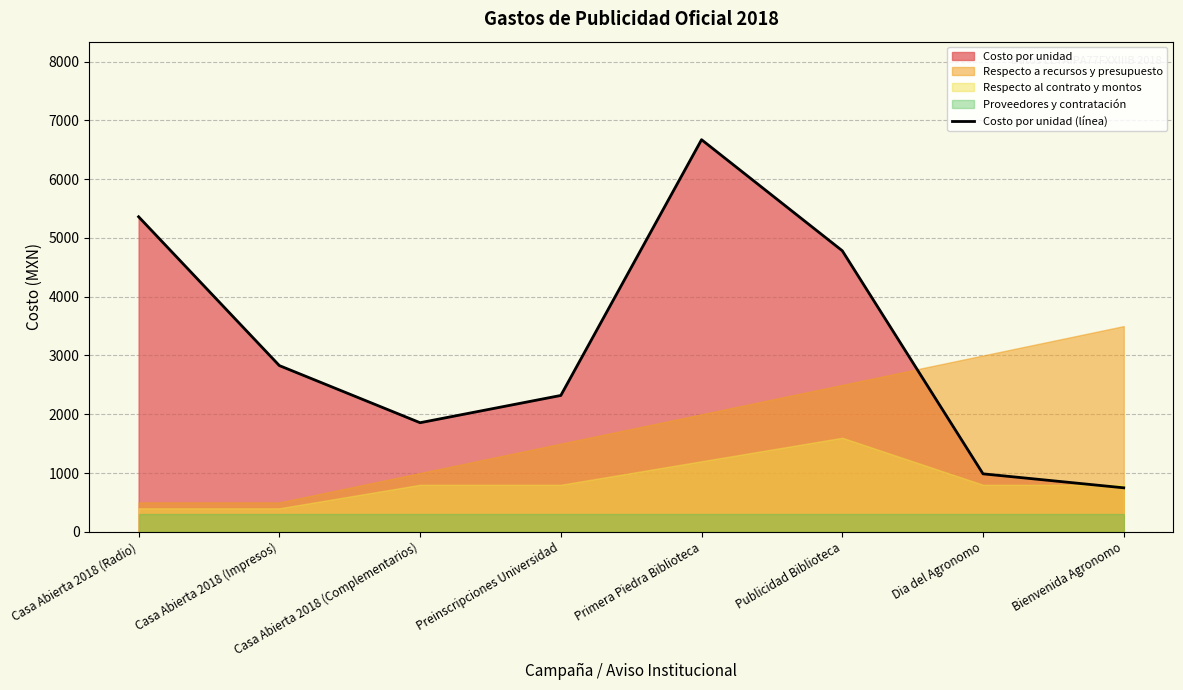

What is the difference between the values at Preinscripciones Universidad and Primera Piedra Biblioteca?

4352.0